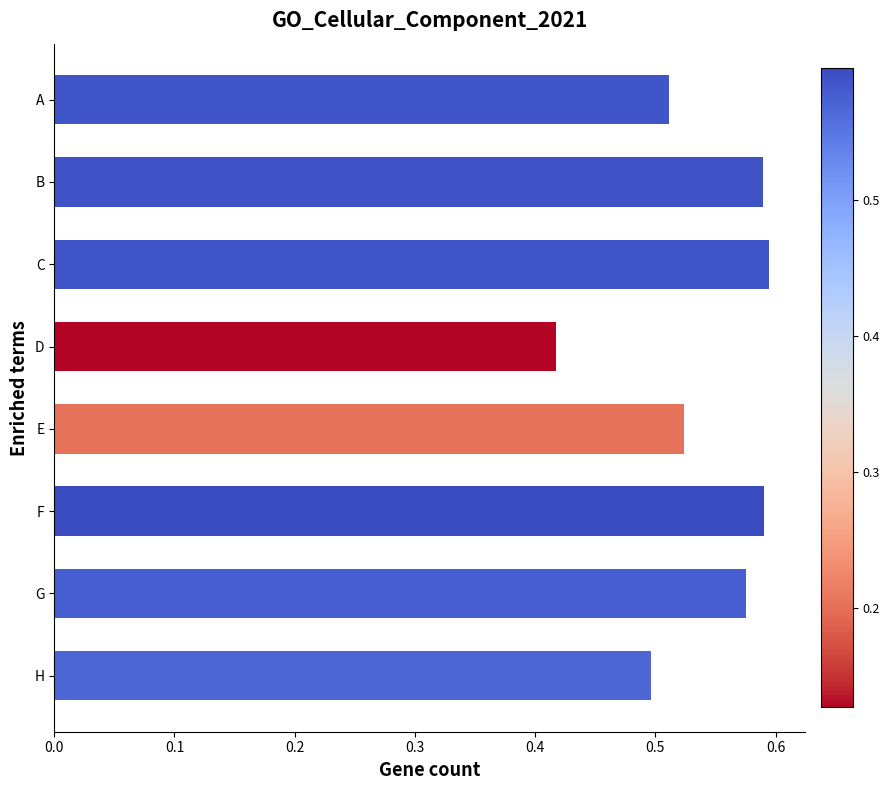

Is it true that the value at D is 0.6?

False